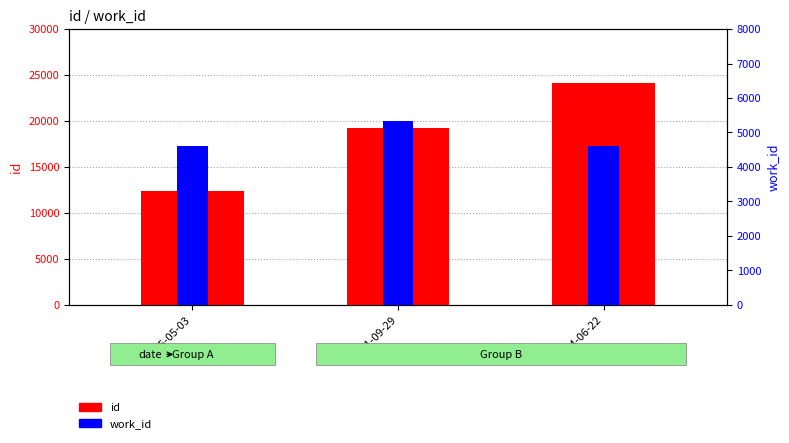

What is the highest value of the work_id series?

5345